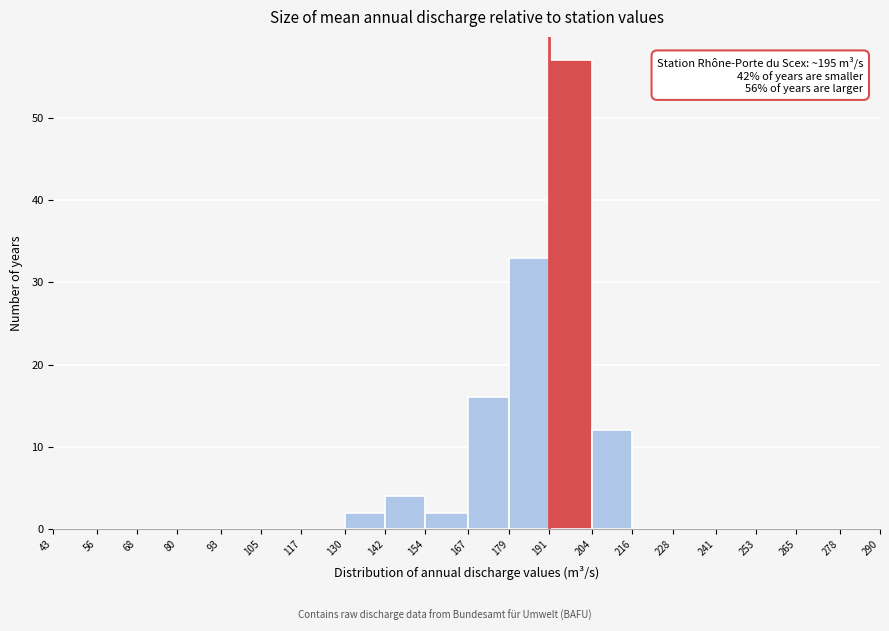

Over which range of the x-axis is the bar tallest?

191 to 204